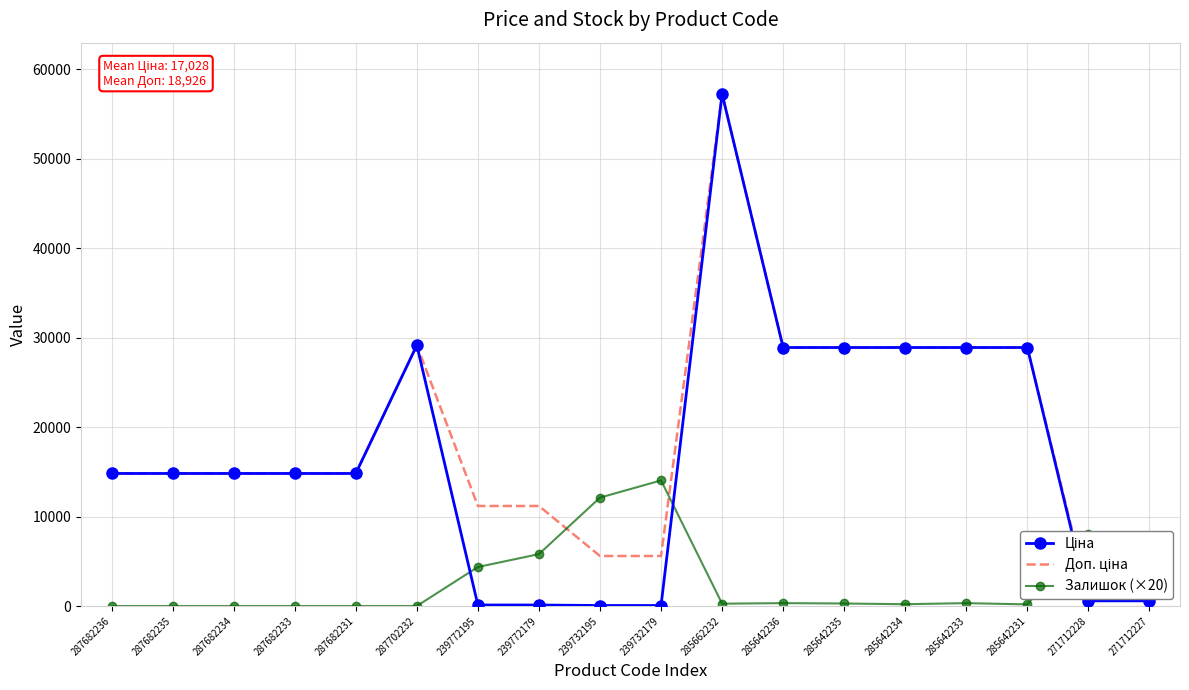

What is the sum of the Ціна values at 285642236 and 285642231?

57803.3